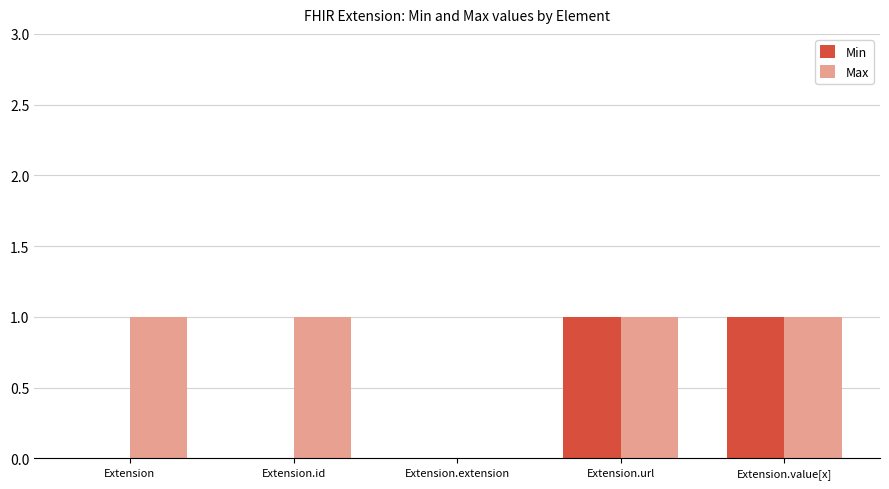

Reading left to right, what are all the values shown in this chart?

Min: Extension=0	Extension.id=0	Extension.extension=0	Extension.url=1	Extension.value[x]=1
Max: Extension=1	Extension.id=1	Extension.extension=0	Extension.url=1	Extension.value[x]=1